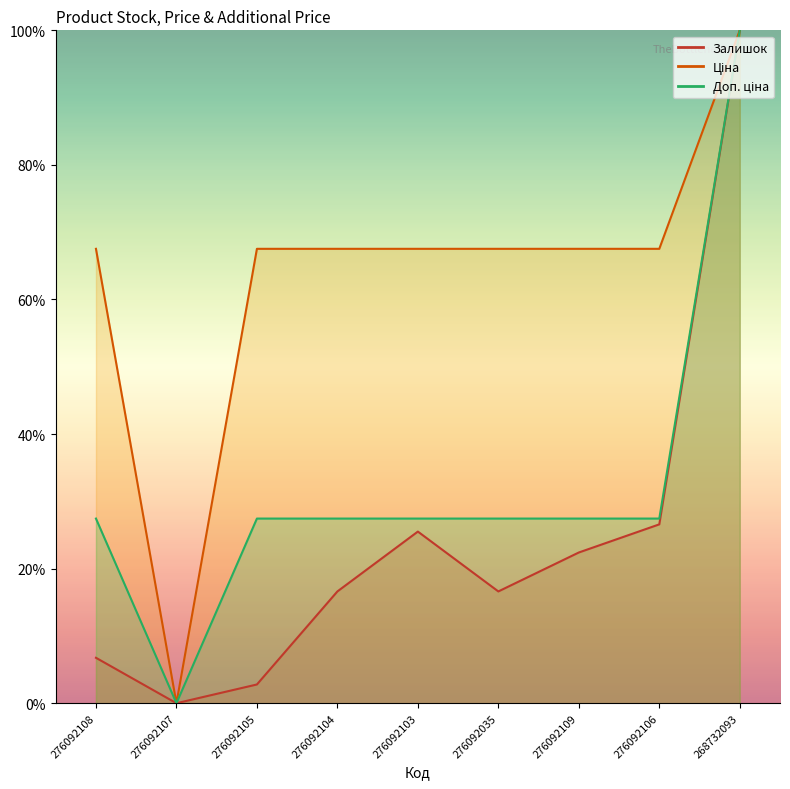

Is the value of Залишок at 276092103 greater than the value of Доп. ціна at 276092035?

No